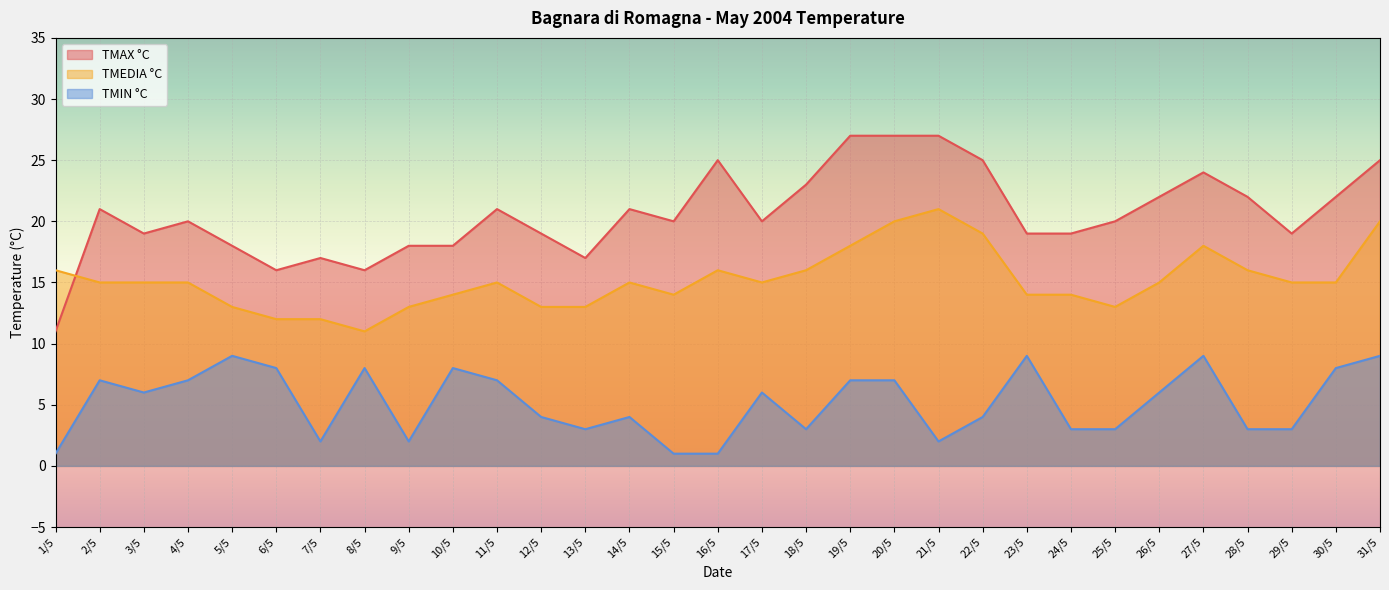

What is the difference between the maximum and second lowest values in the TMIN °C series?

8